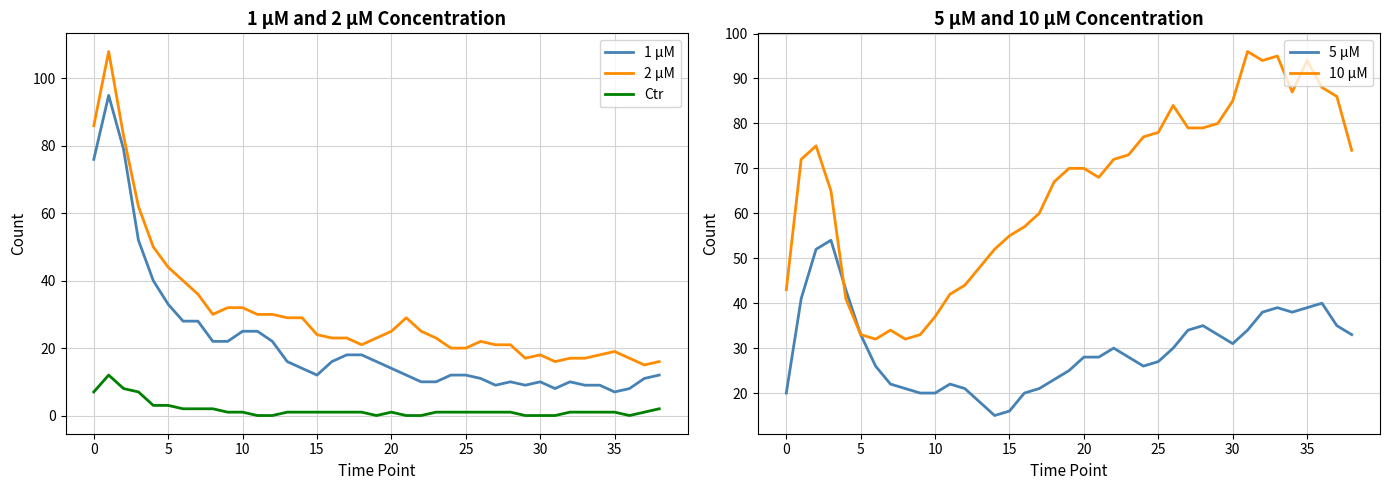

What is the greatest value displayed?

108